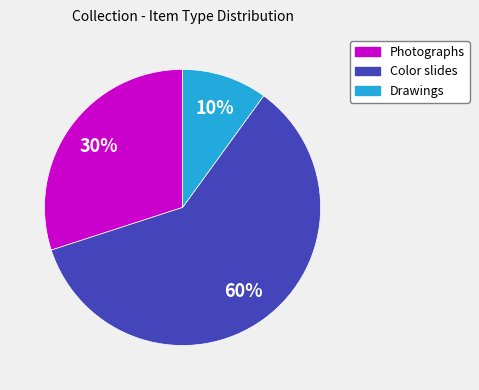

Is there a majority slice in this chart?

Yes